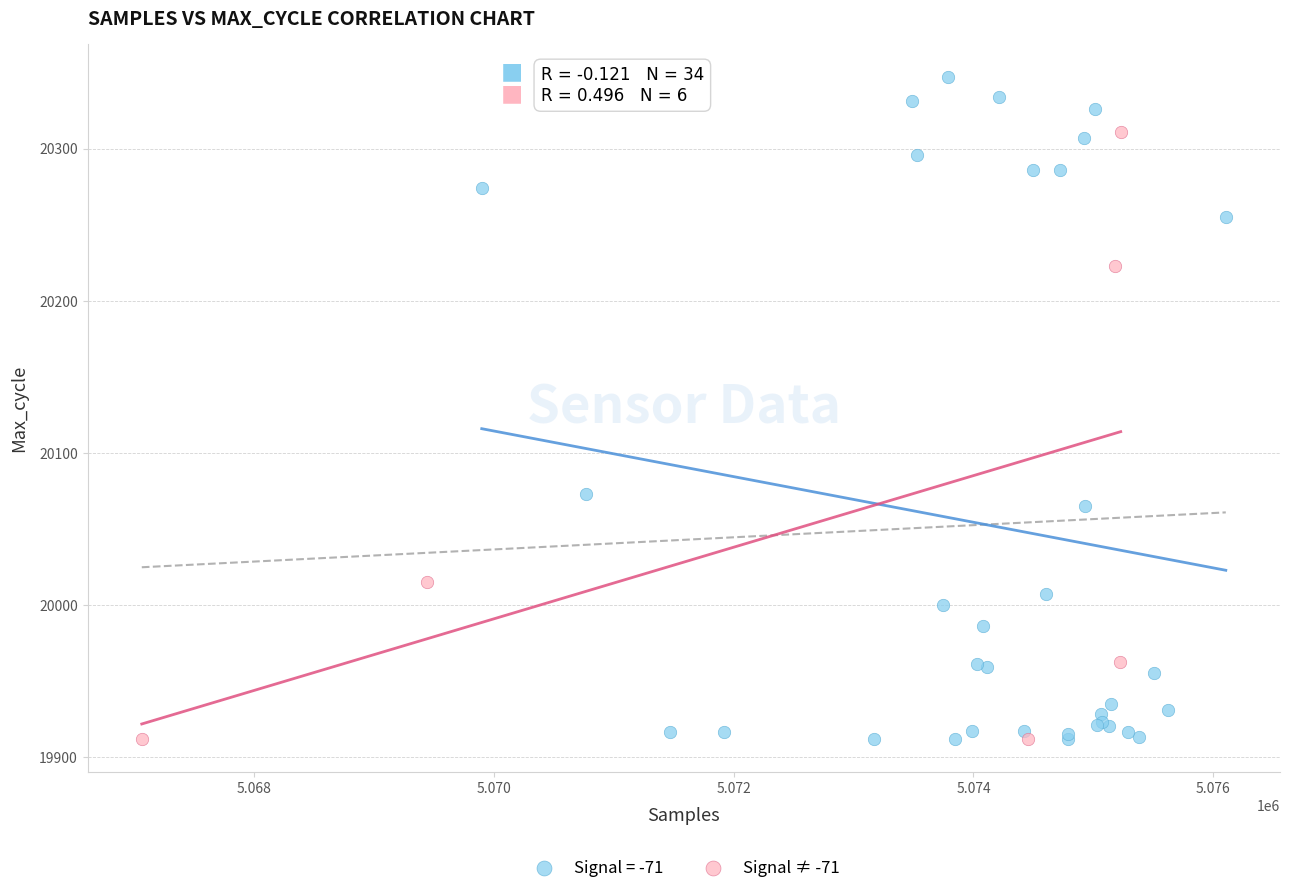

Which series has the largest Y range (max minus min)?

Signal = -71